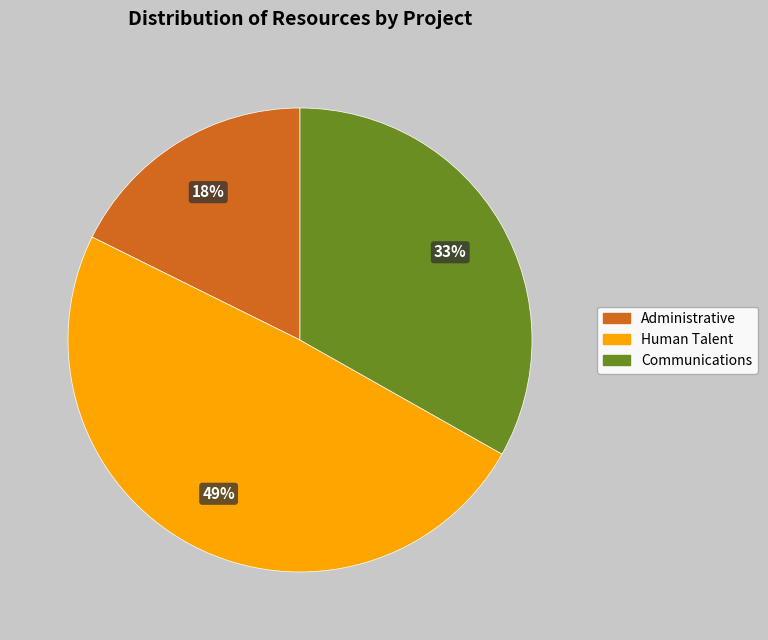

To the nearest percent, what is the difference between the largest and smallest slice percentages?

31%